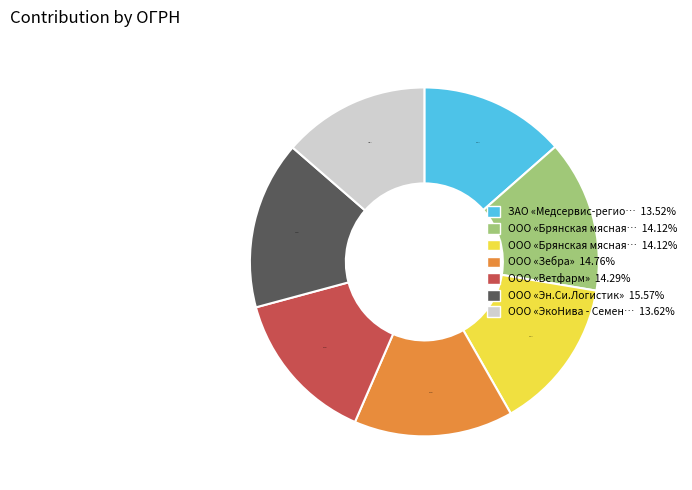

Is there a majority slice in this chart?

No